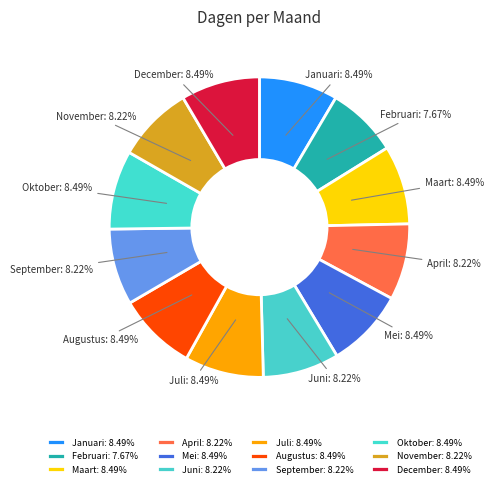

Approximately how many times larger is the value at Februari compared to Oktober?

0.9